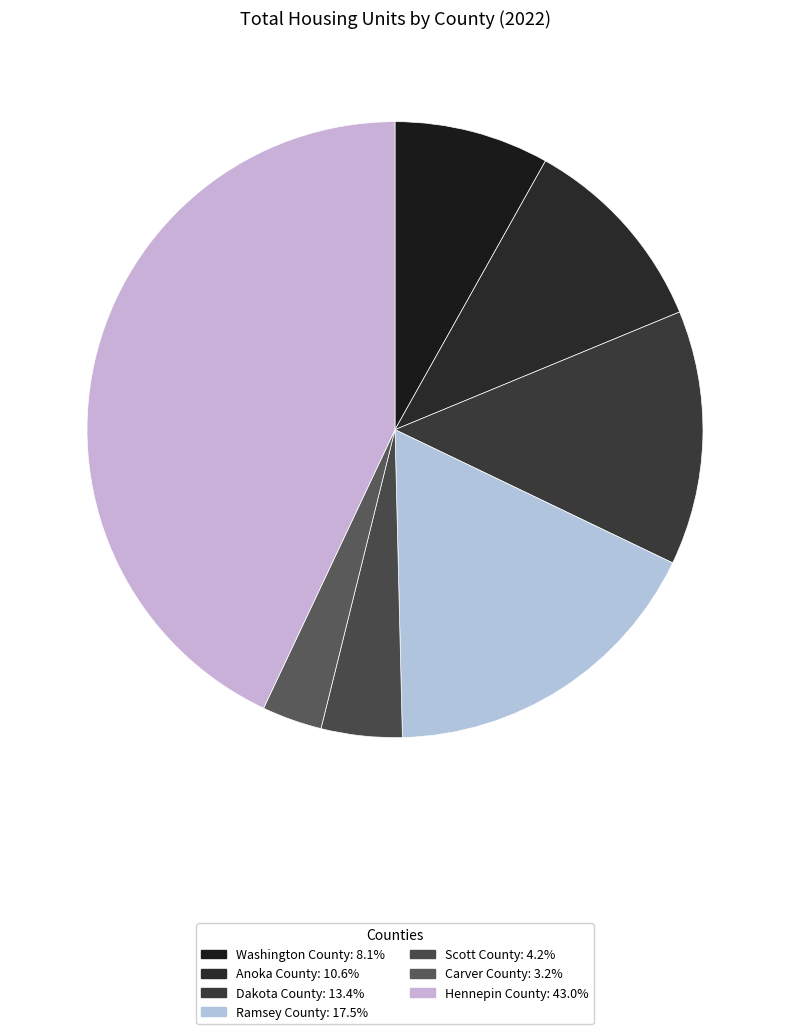

Does any single category account for the majority?

No